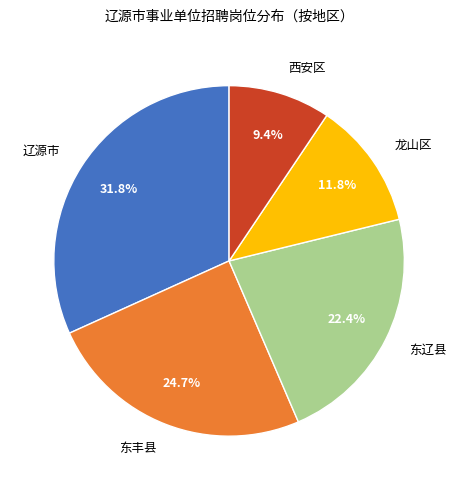

Rank the categories by value from highest to lowest.

辽源市, 东丰县, 东辽县, 龙山区, 西安区